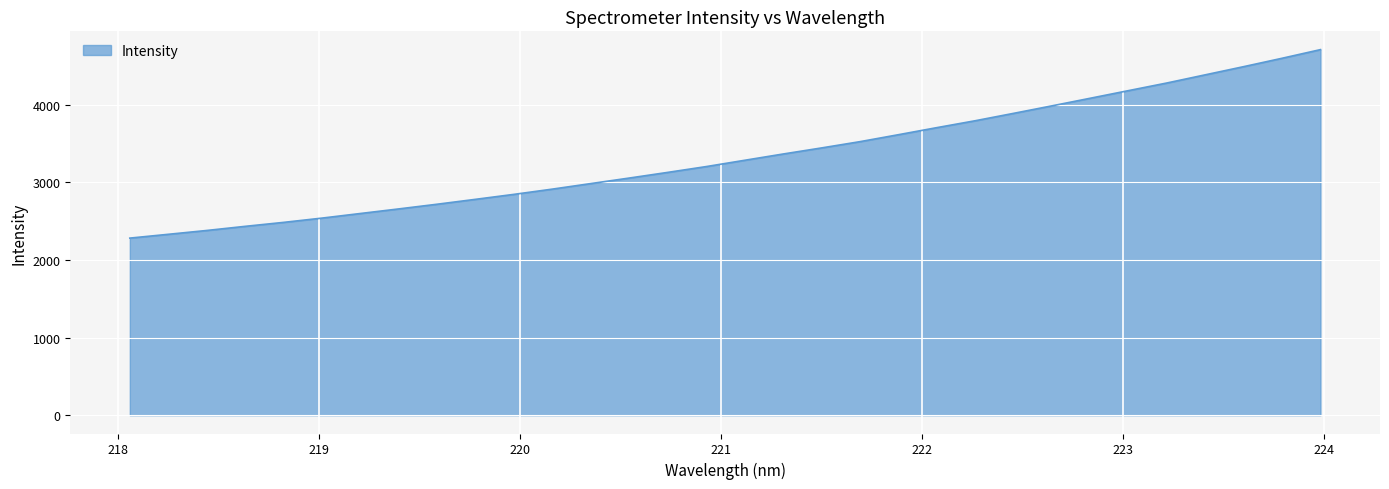

True or false: there are more than 0 points higher than both neighbors.

False